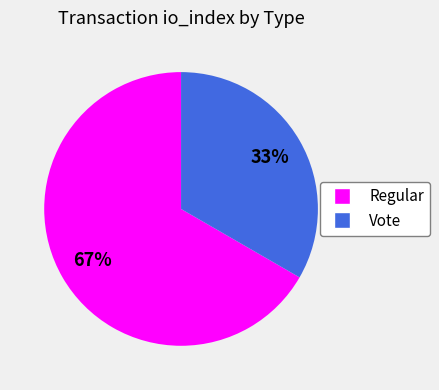

The Vote slice represents 43% of the pie. True or false?

False